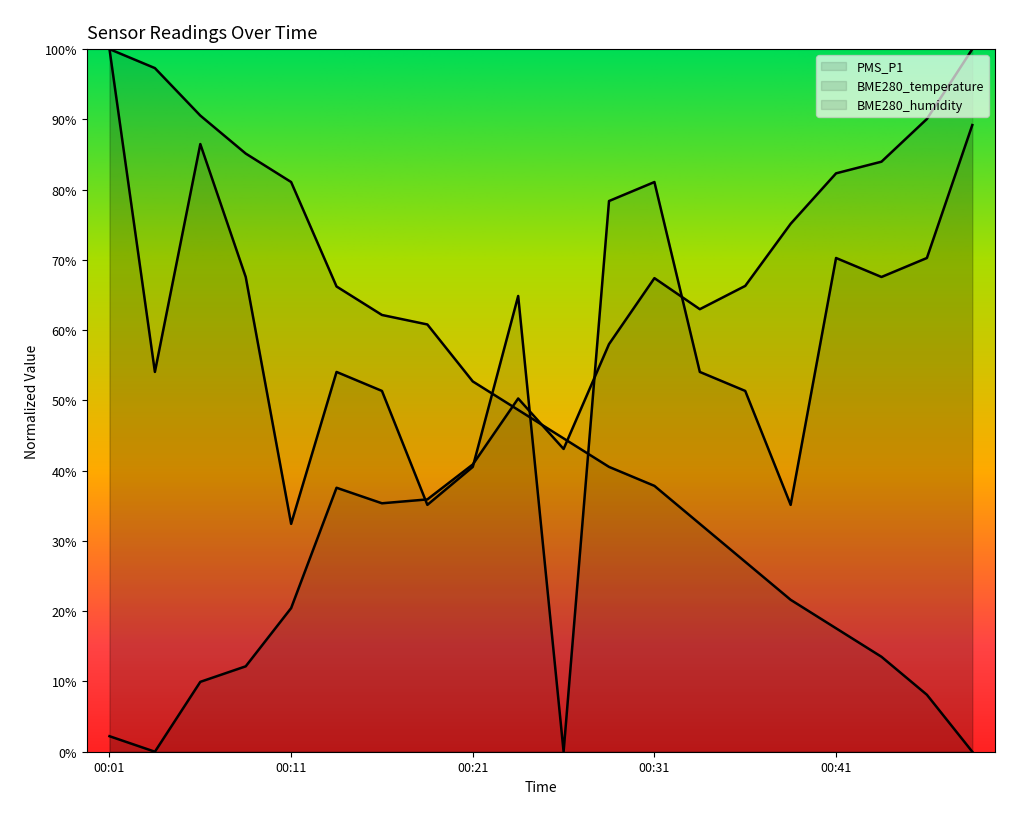

What is the value of the BME280_temperature point at the 15th from the left?

0.3